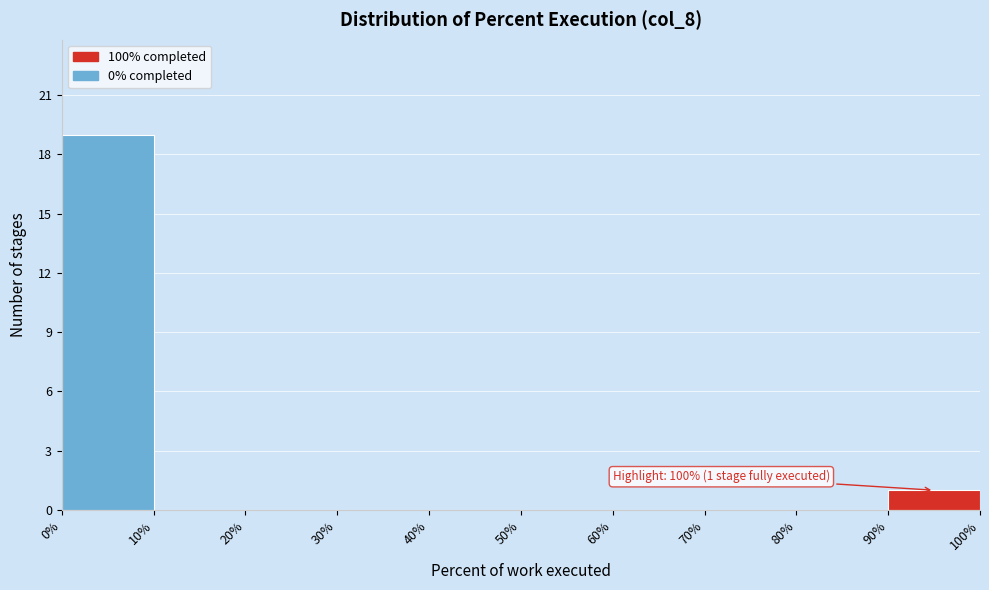

Over which range of the x-axis is the bar tallest?

0% to 10%